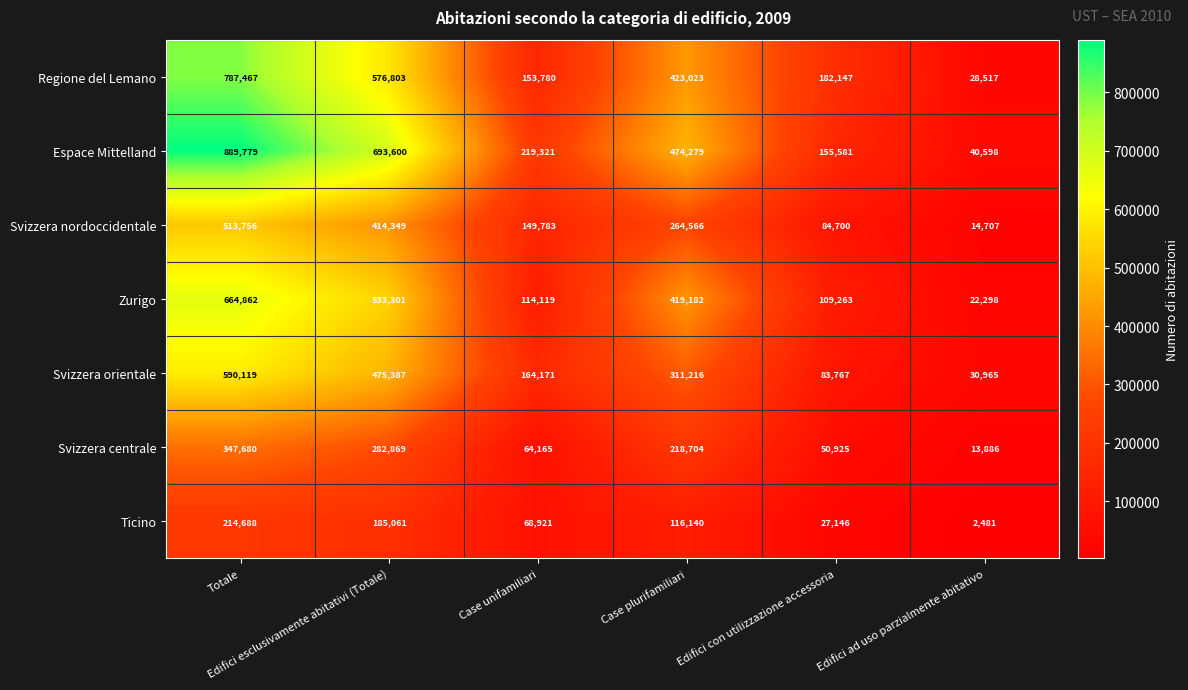

Count the number of data series in this chart.

7